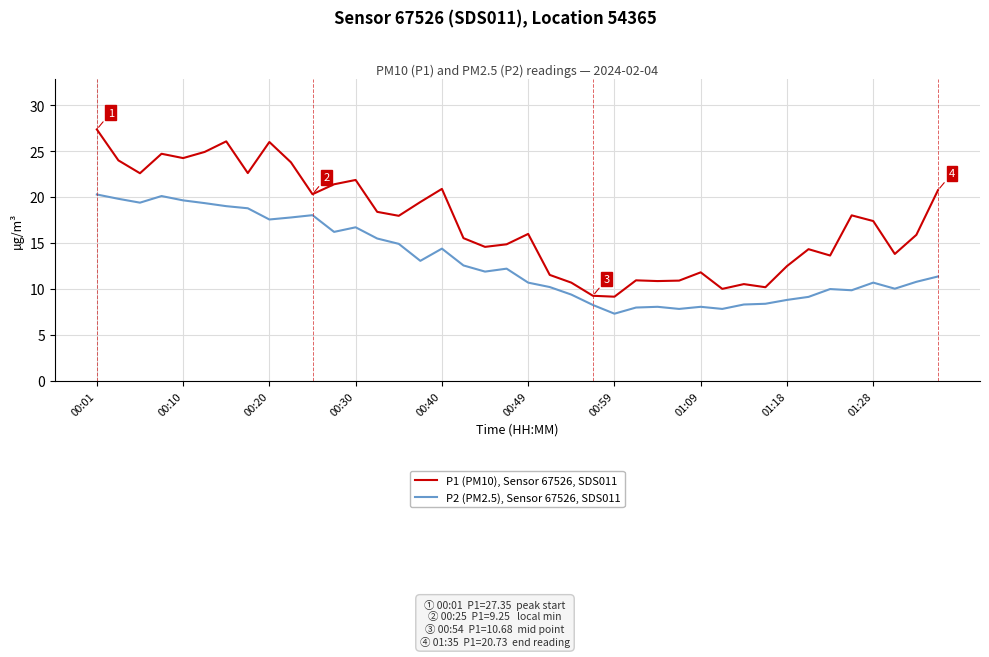

What is the minimum value for P2 (PM2.5), Sensor 67526, SDS011?

7.3